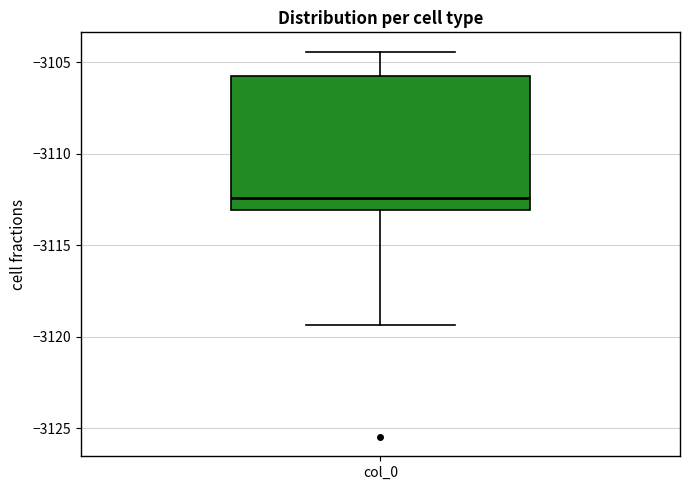

Transcribe this box plot: give where the median line is, the range the box spans, and where the two whiskers end, as read against the y-axis. The values are not printed on the chart, so give them approximately, as read against the axis.

median -3112.5, box -3113.0 to -3106.0, whiskers -3119.5 to -3104.5